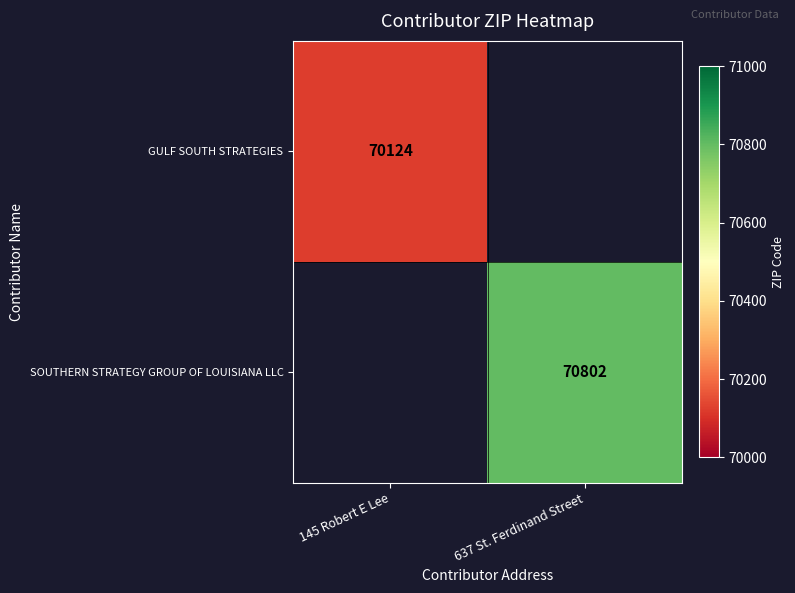

True or false: SOUTHERN STRATEGY GROUP OF LOUISIANA LLC has a value of 117357 at 637 St. Ferdinand Street.

False